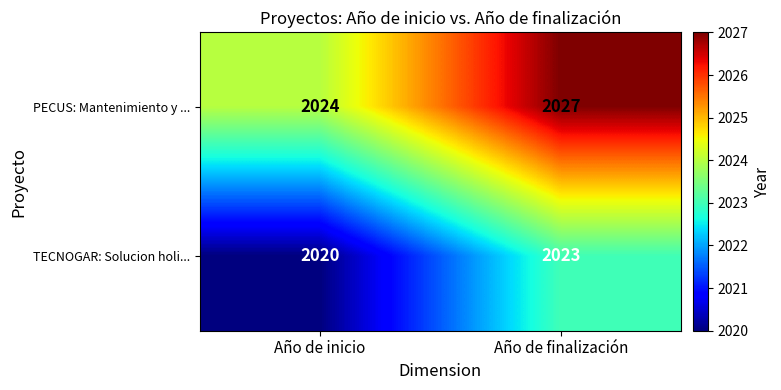

The PECUS: Mantenimiento y ... series shows 2824 at Año de finalización. True or false?

False